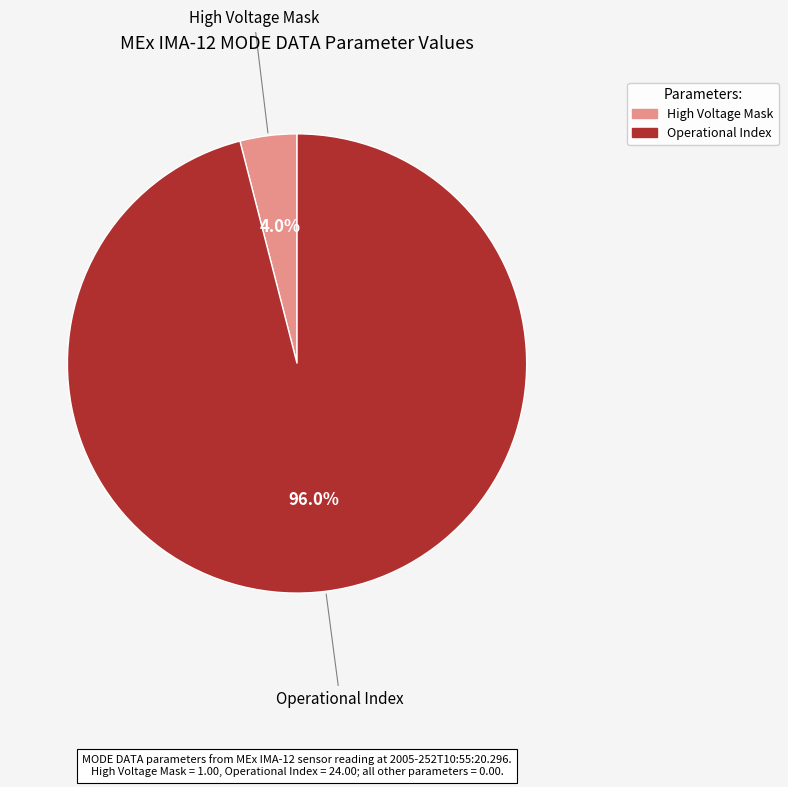

Is there any slice that represents more than half of the pie?

Yes